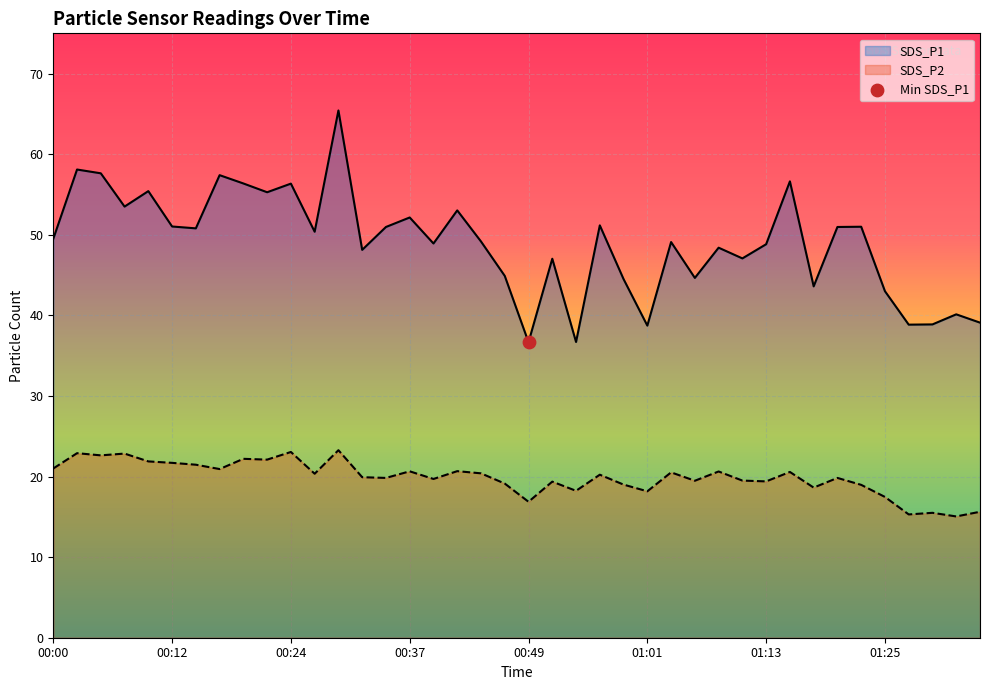

Which series has the largest total across all categories?

SDS_P1